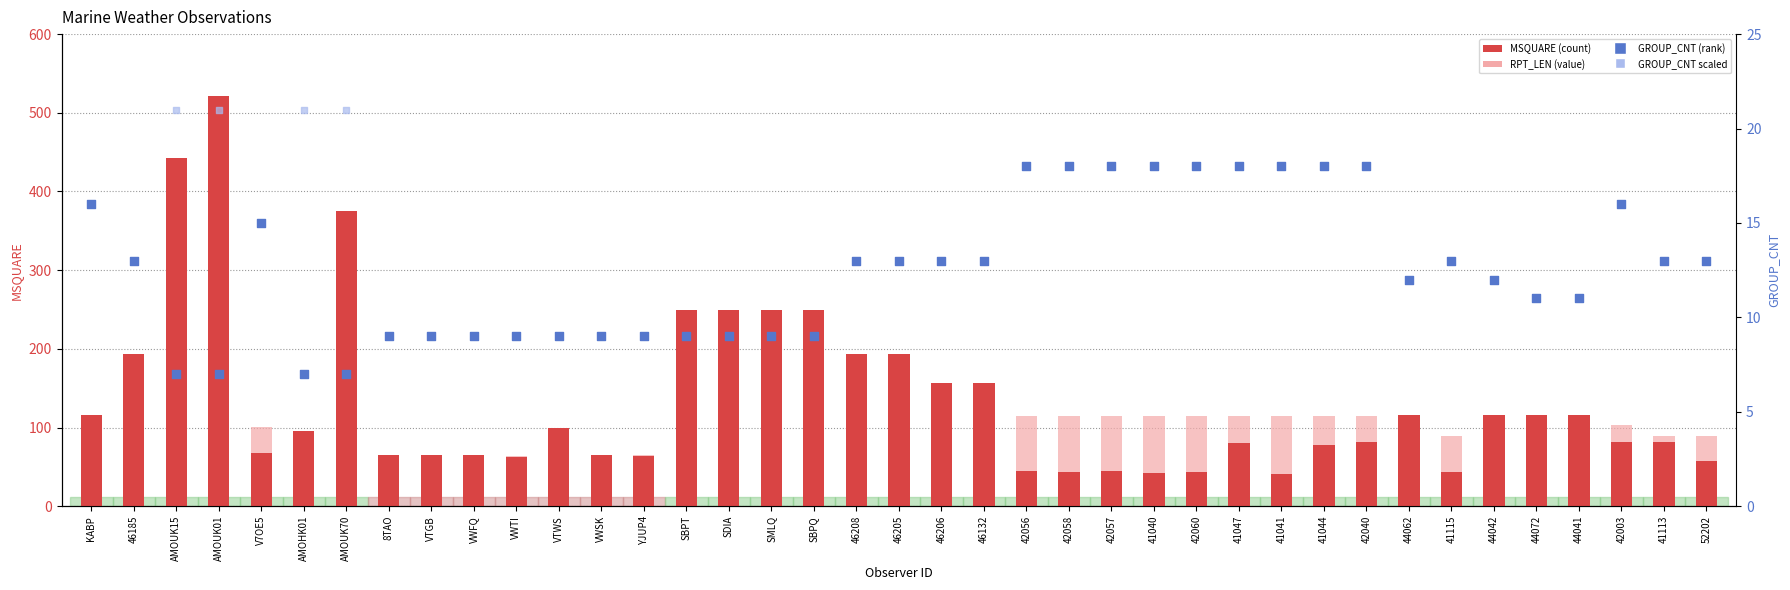

Which series contains the highest Y value?

MSQUARE (count)